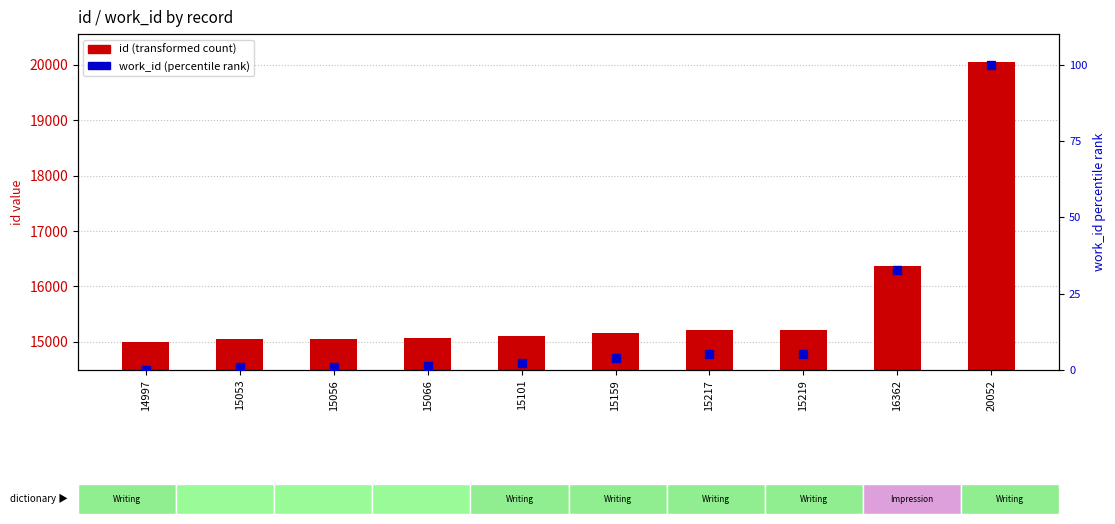

Which series reaches the maximum Y coordinate?

id (transformed count)